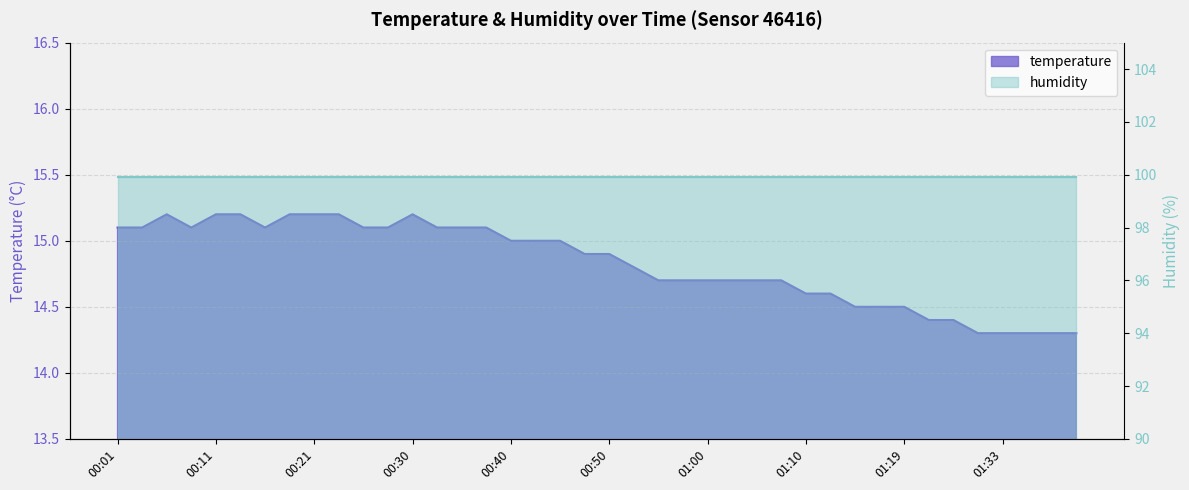

Reading left to right, transcribe all the data shown in this chart.

15.1	15.1	15.2	15.1	15.2	15.2	15.1	15.2	15.2	15.2	15.1	15.1	15.2	15.1	15.1	15.1	15.0	15.0	15.0	14.9	14.9	14.8	14.7	14.7	14.7	14.7	14.7	14.7	14.6	14.6	14.5	14.5	14.5	14.4	14.4	14.3	14.3	14.3	14.3	14.3